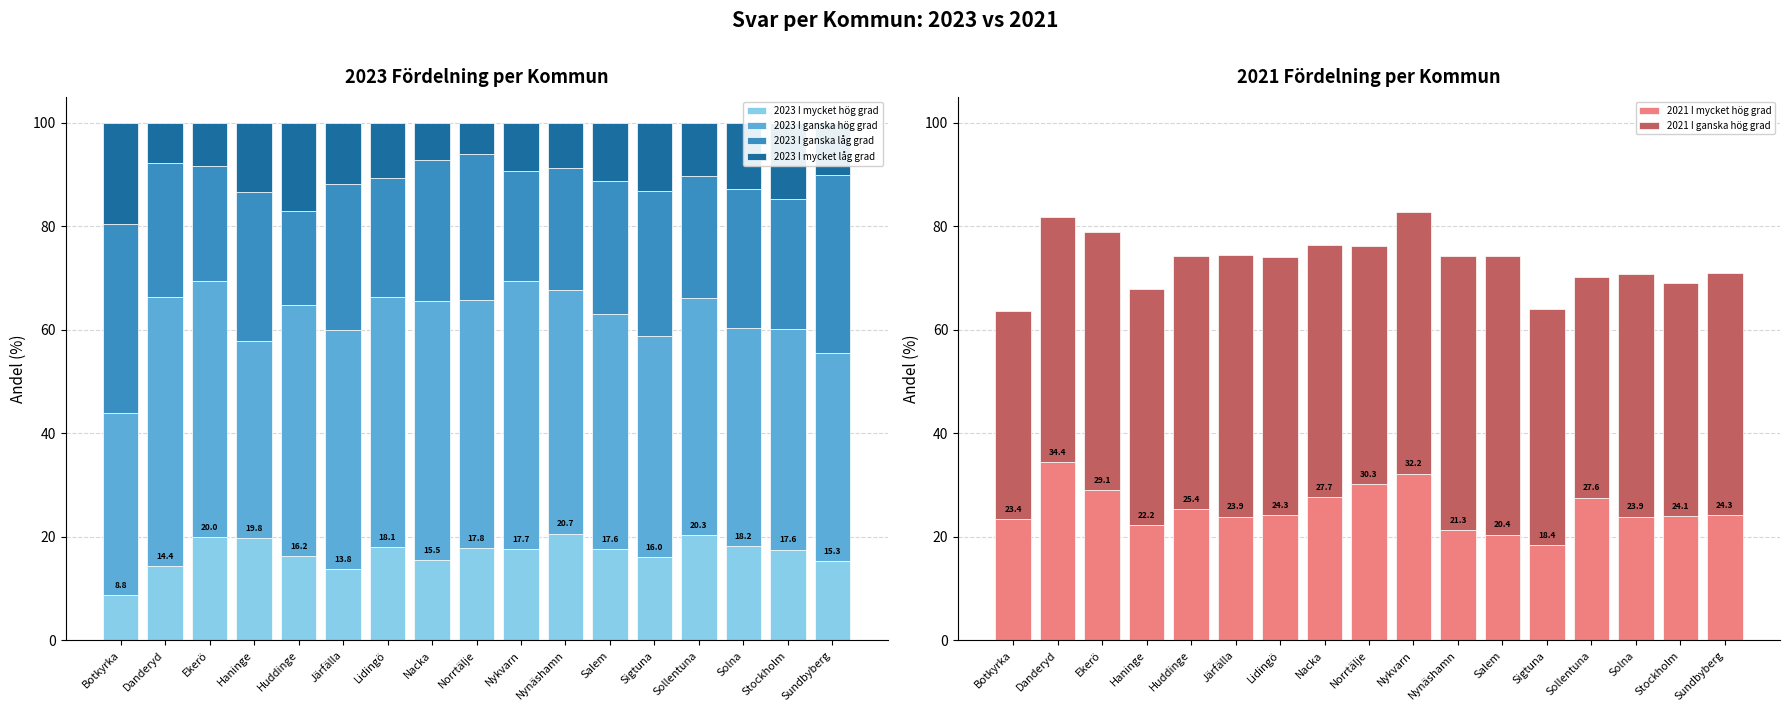

At Stockholm, list the series in order from largest to smallest.

2021 I ganska hög grad, 2023 I ganska hög grad, 2023 I ganska låg grad, 2021 I mycket hög grad, 2023 I mycket hög grad, 2023 I mycket låg grad